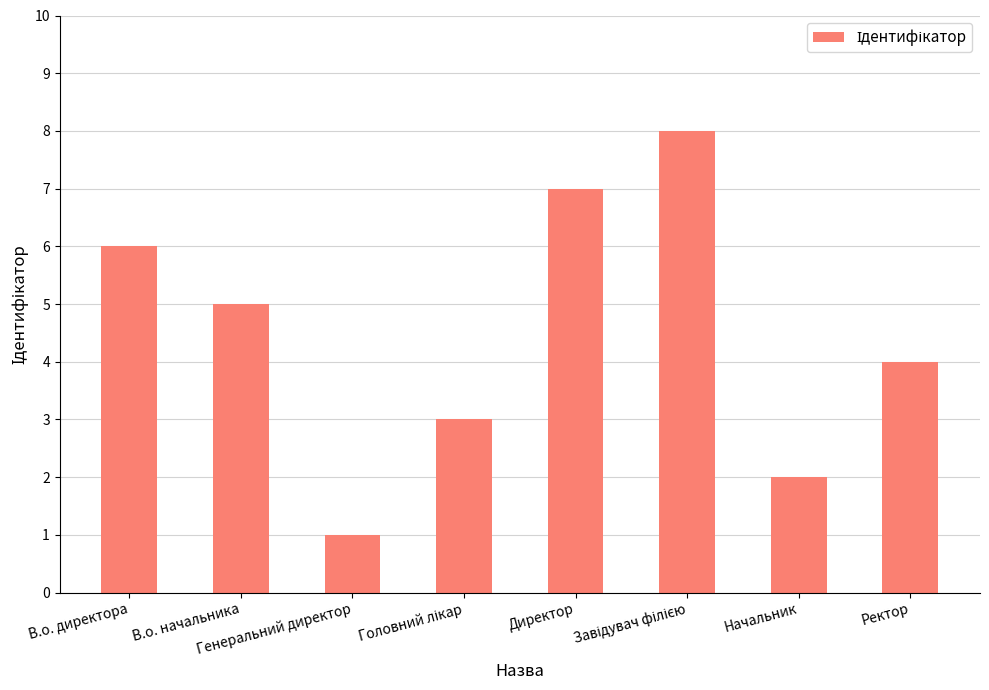

The chart shows a value of 7 at Директор. True or false?

True